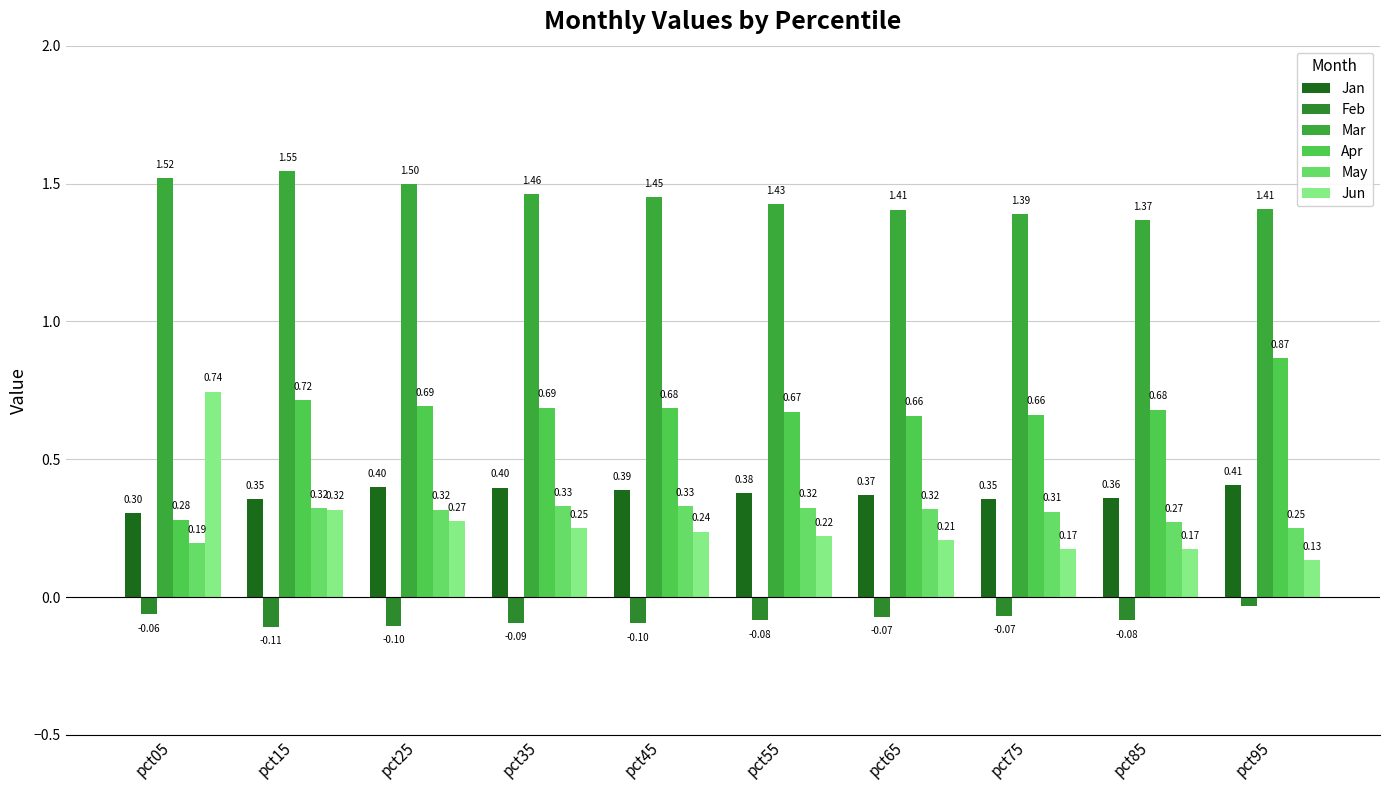

Which label corresponds to the largest value in the chart?

pct15